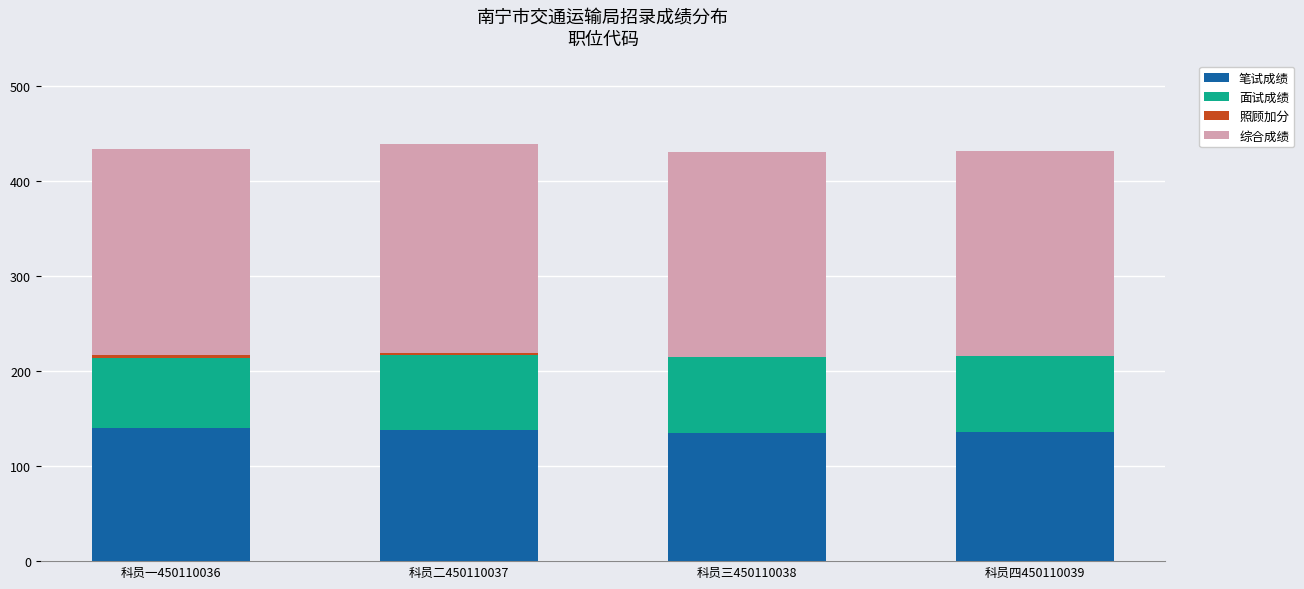

What value does the 笔试成绩 series have at 科员二450110037?

138.5